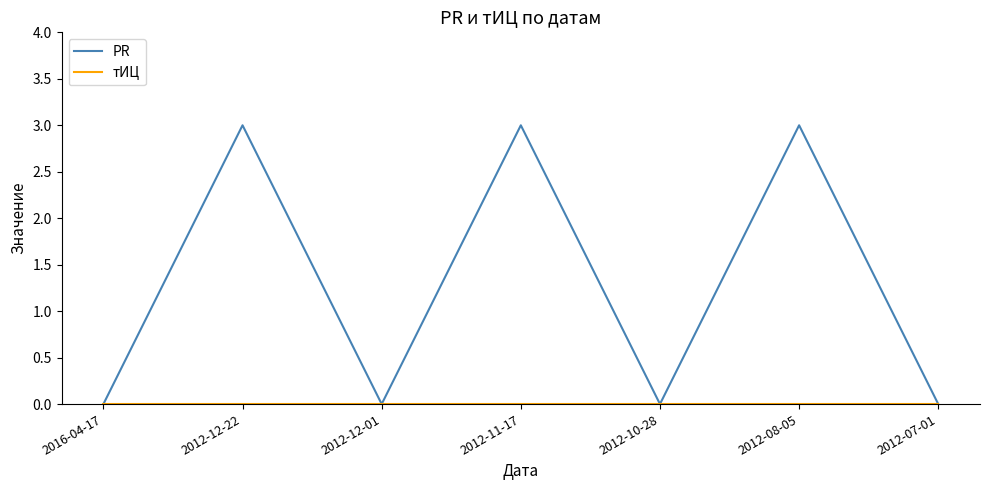

The value of PR at 2012-12-01 is 0. True or false?

True